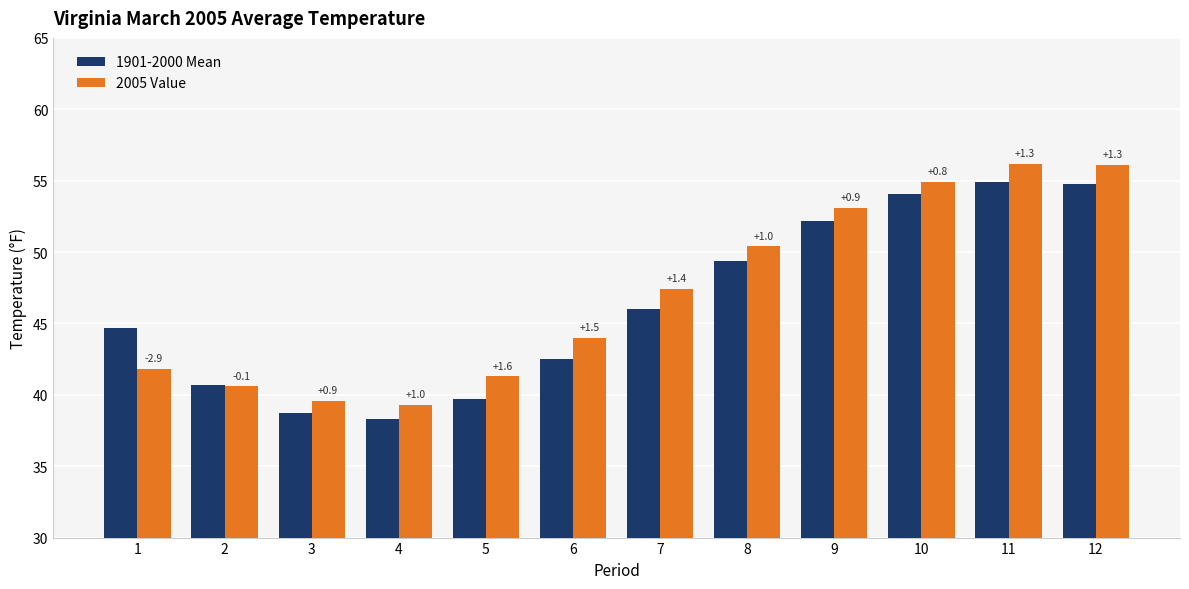

What are all the series names shown in the legend?

1901-2000 Mean, 2005 Value